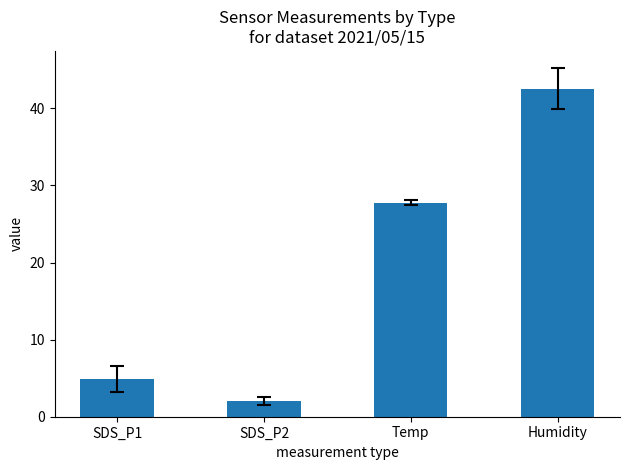

How many values exceed 27?

2